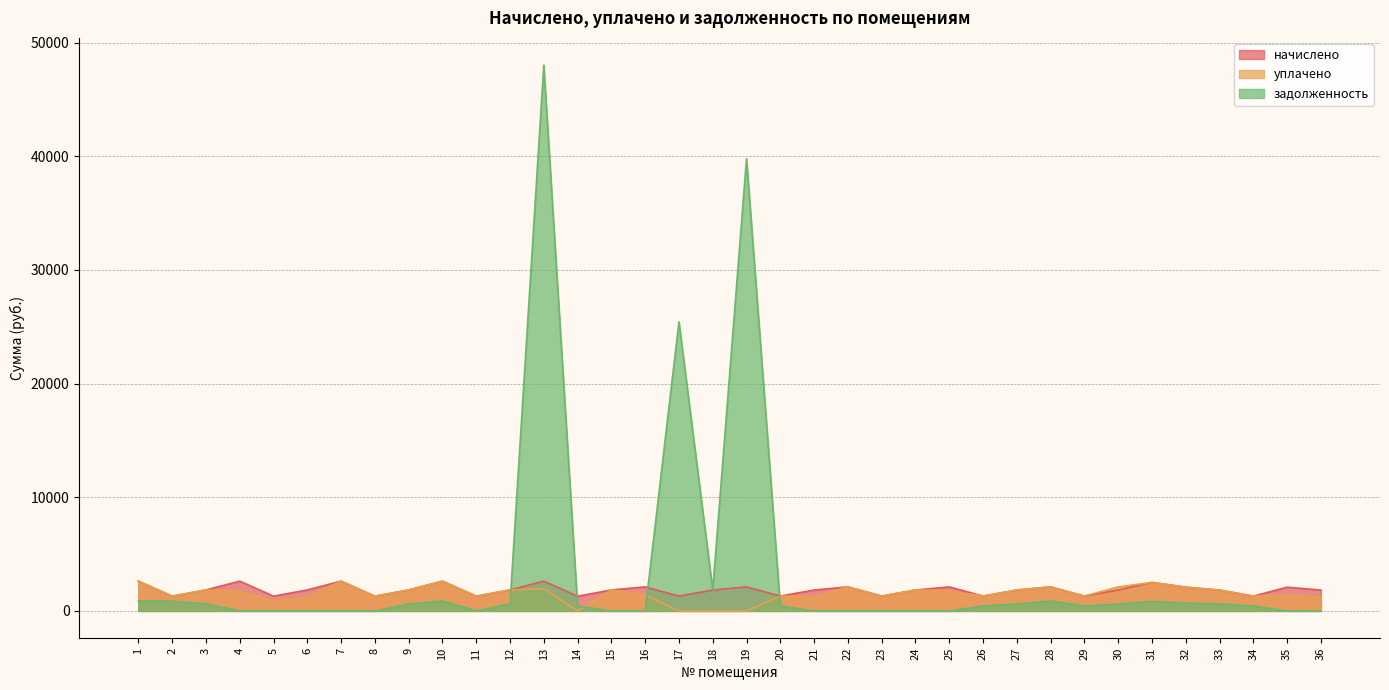

Reading right to left, list all the values displayed in this chart.

начислено: 1836.1	2090.5	1305.2	1836.1	2090.5	2510.8	1839.8	1308.9	2116.3	1839.8	1308.9	2116.3	1839.8	1308.9	2116.3	1839.8	1308.9	2116.3	1839.8	1308.9	2116.3	1847.2	1297.8	2621.5	1847.2	1297.8	2621.5	1847.2	1297.8	2621.5	1847.2	1297.8	2621.5	1847.2	1297.8	2621.5
уплачено: 1224.1	1393.7	1305.2	1836.1	2090.5	2510.8	2110.1	1308.9	2116.4	1839.8	1308.9	1769.0	1839.8	1308.9	2116.3	1226.5	1308.9	0.0	0.0	0.0	1410.9	1847.2	0.0	1953.1	1847.2	1297.8	2621.5	1847.2	1297.8	2621.5	1229.3	865.2	1747.6	1847.2	1296.4	2621.5
задолженность: 0.0	0.0	435.1	612.0	696.8	837.0	613.3	436.3	874.8	613.3	436.3	0.0	0.0	0.0	0.0	0.0	436.3	39775.5	1839.8	25426.0	0.0	0.0	432.6	48006.2	615.7	0.0	873.8	615.7	0.0	0.0	0.0	0.0	0.0	615.7	863.8	873.8